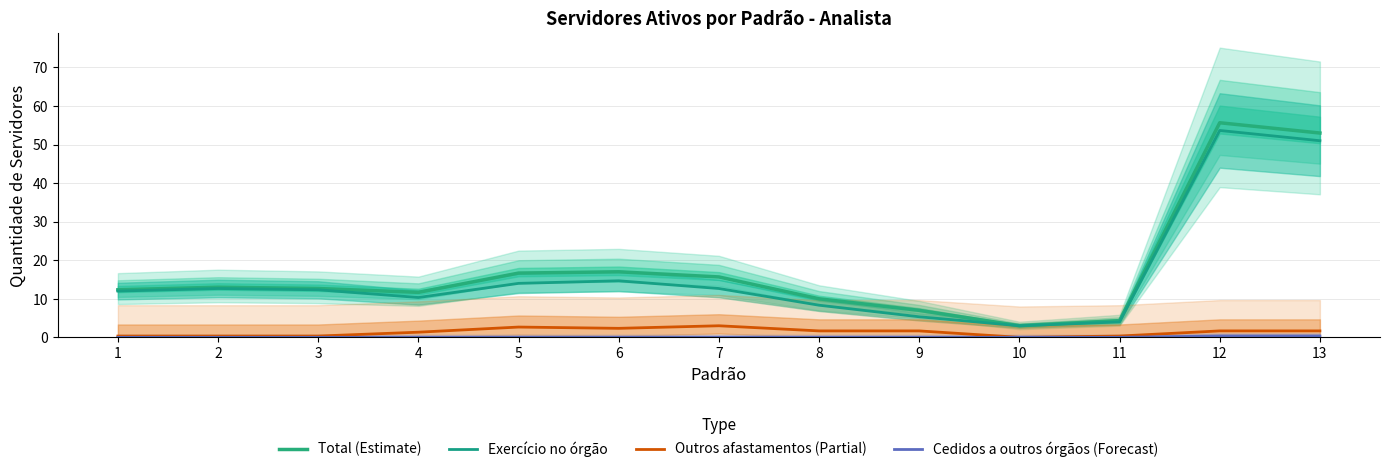

What is the total value across all series at 10?

6.0